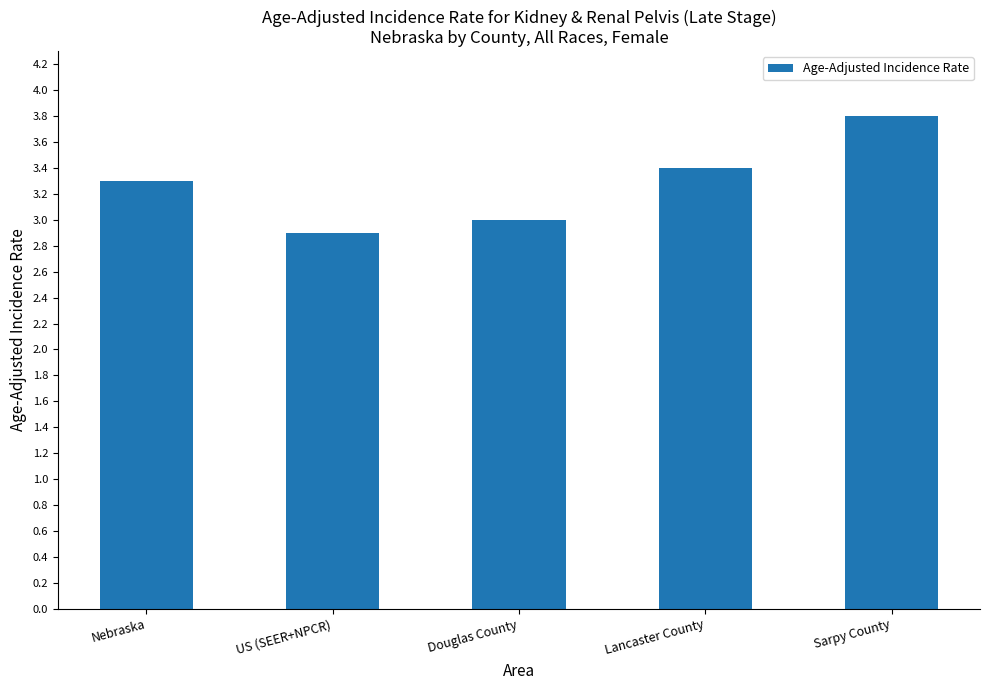

How many series are shown in this chart?

1